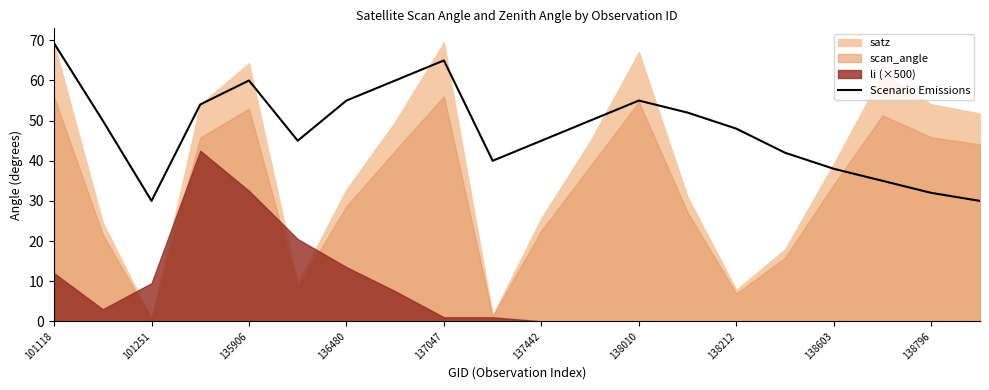

What is the highest value of the Scenario Emissions series?

69.3